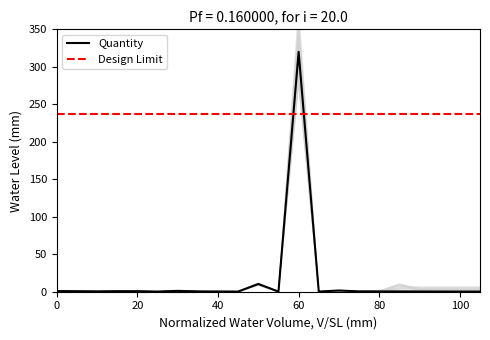

How many points are lower than both their immediate neighbors (excluding endpoints)?

6